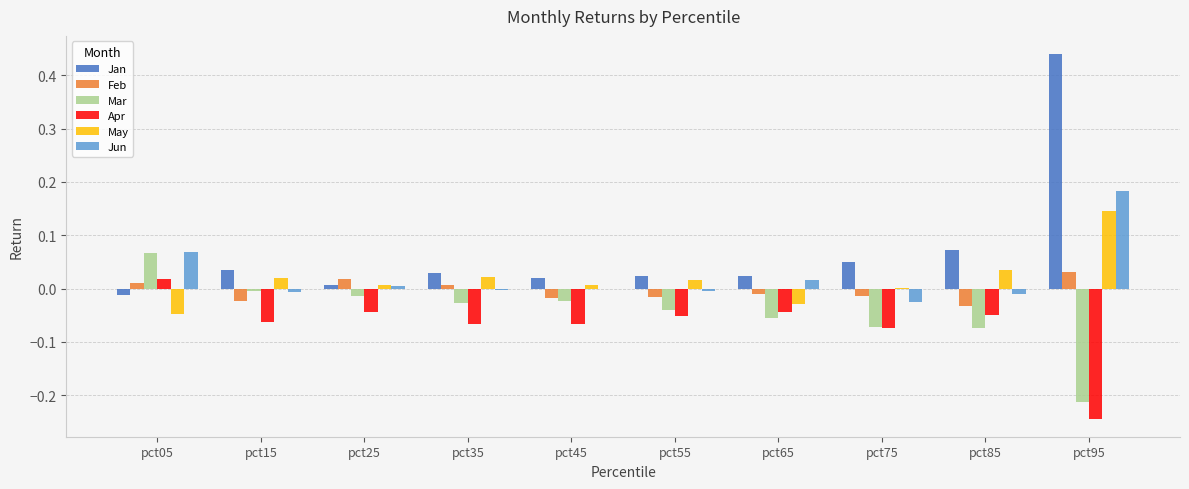

How many groups of bars are there?

10